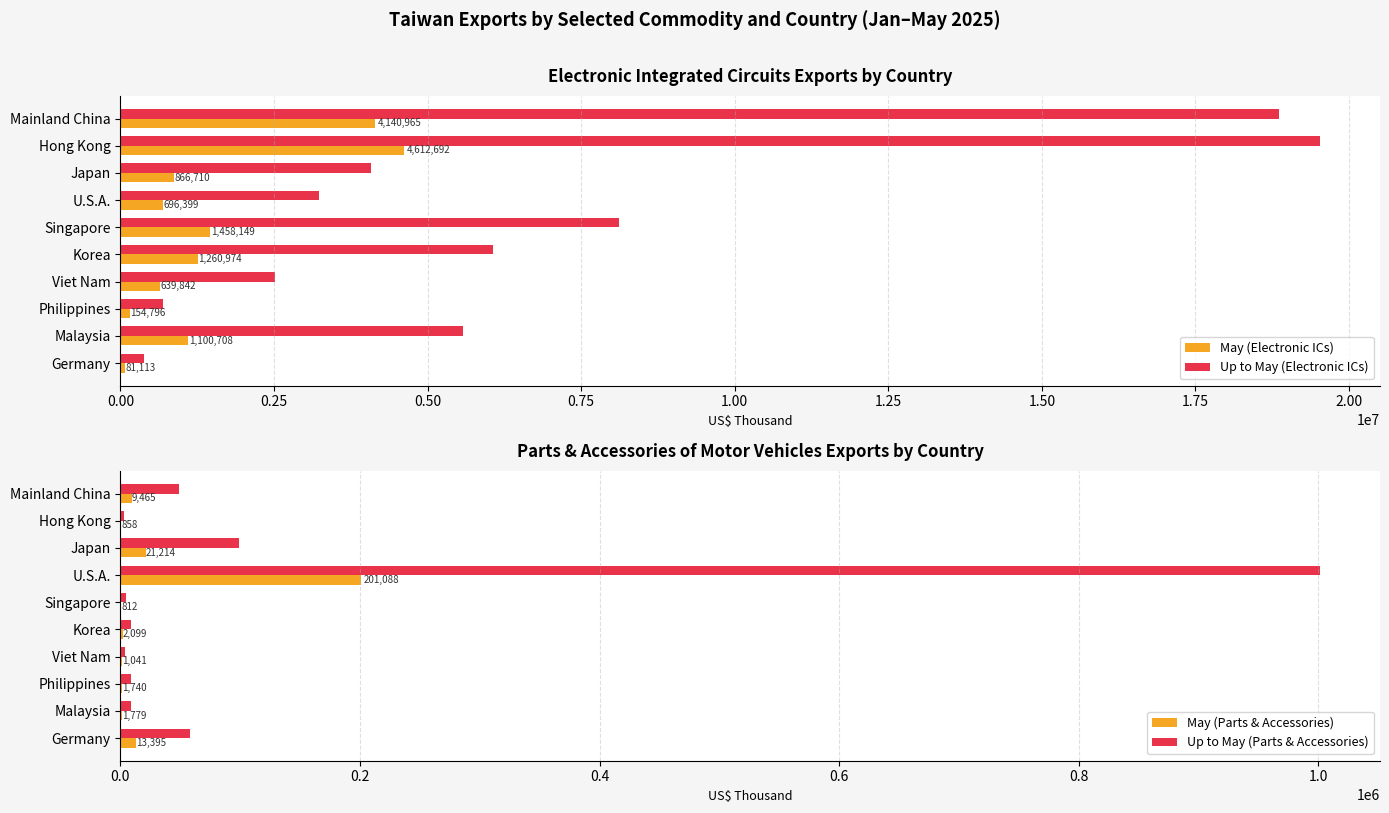

What is the difference between the maximum and minimum values in the May (Electronic ICs) series?

4531579